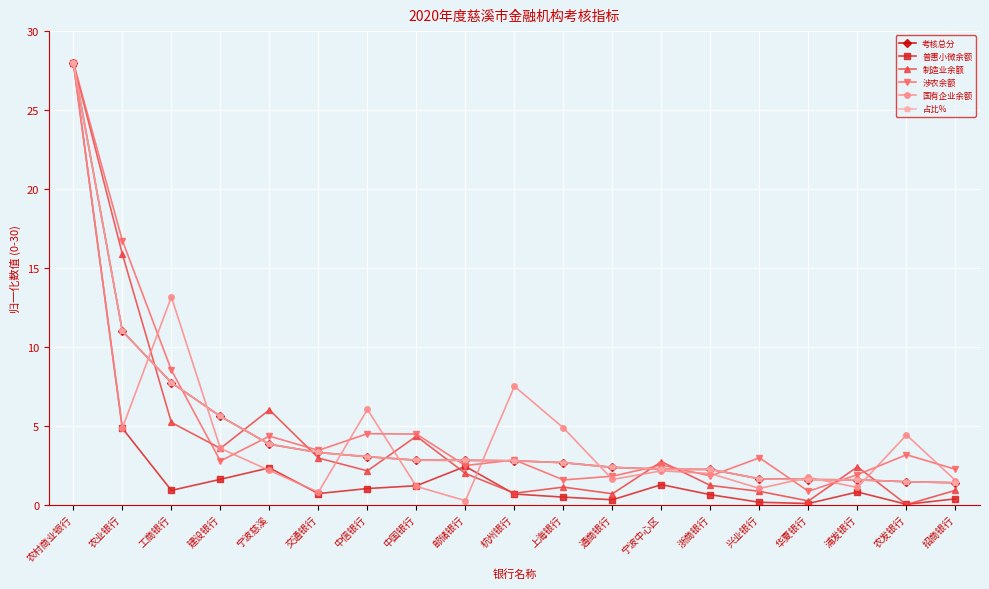

Which category has the highest value in the 占比% series?

农村商业银行